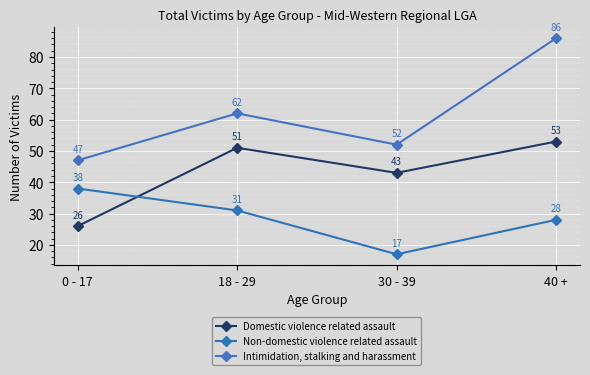

Which label corresponds to the smallest value in the chart?

30 - 39